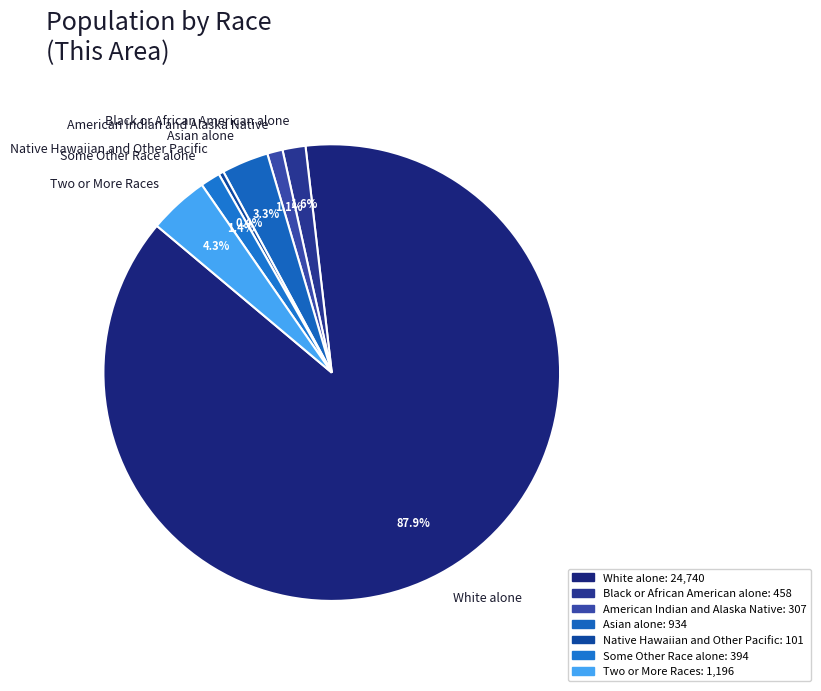

To the nearest percent, what is the difference between the White alone and American Indian and Alaska Native slice percentages?

87%